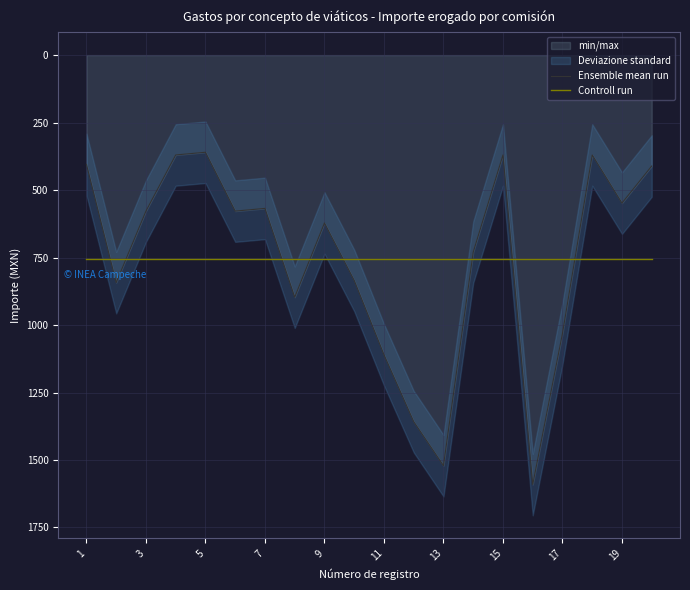

What is the maximum value for Ensemble mean run?

1591.0